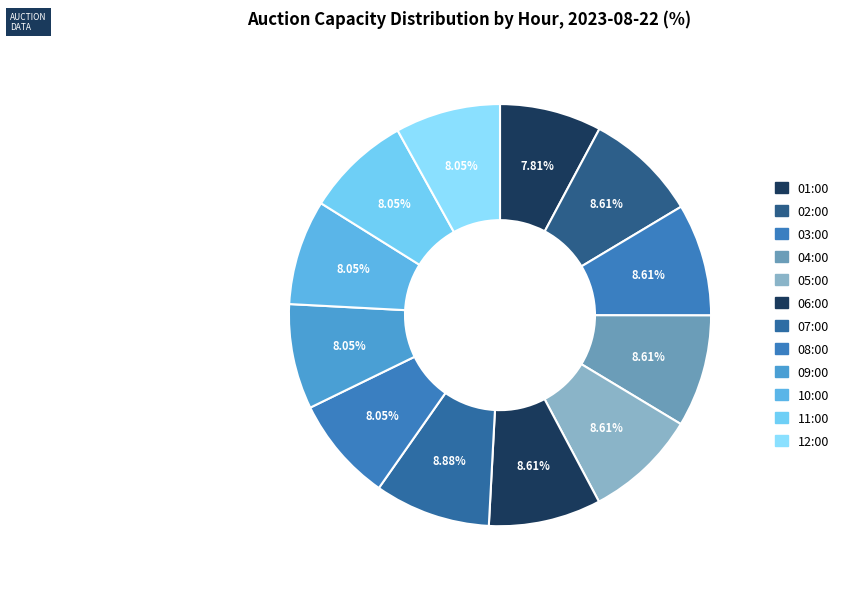

Which slice is the smallest?

01:00